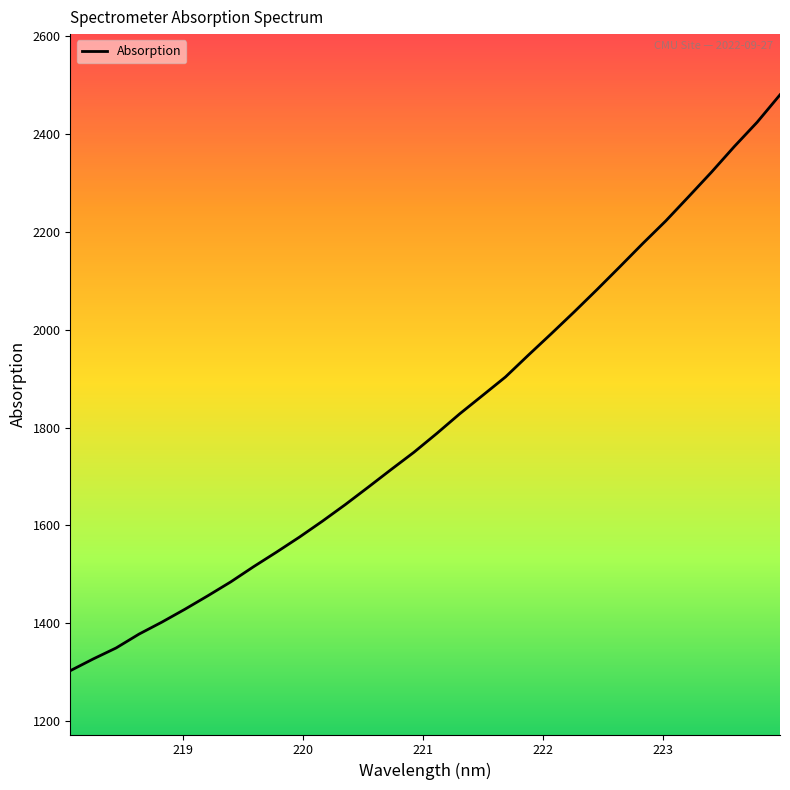

What is the difference between the maximum and minimum values?

1176.5